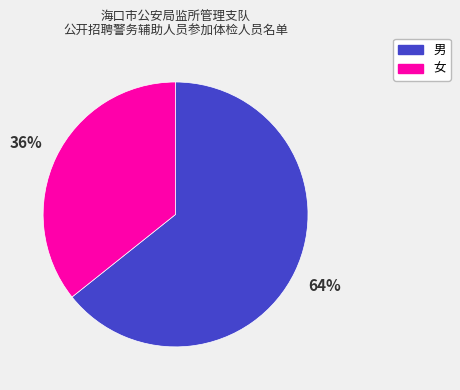

Between 女 and 男, which is larger?

男